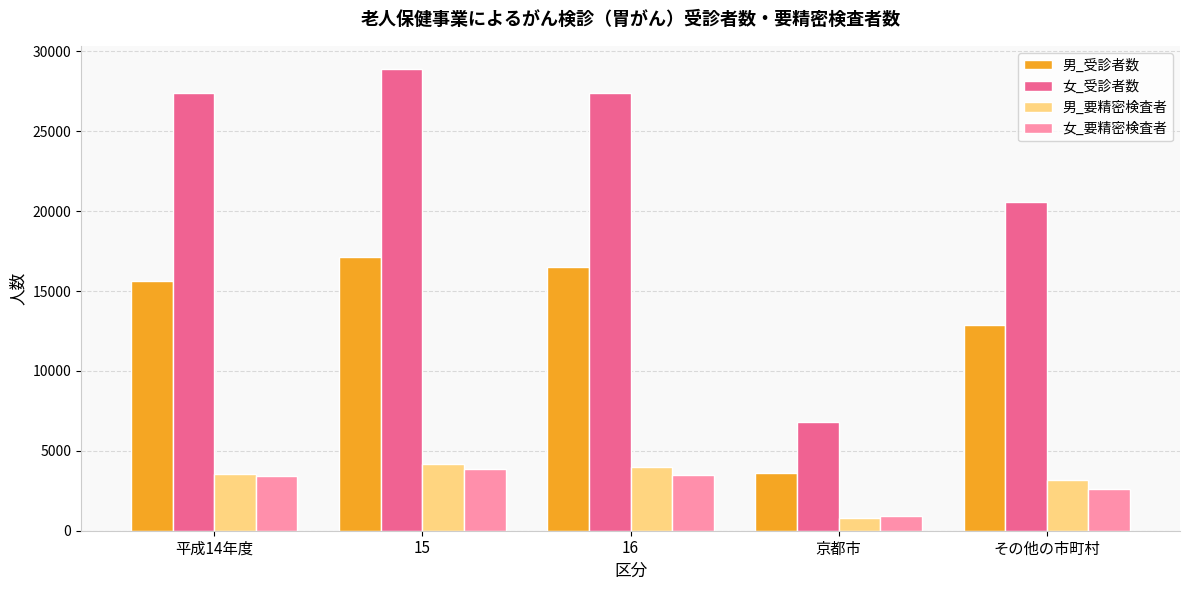

List the labels in order of 男_受診者数 value, largest first.

15, 16, 平成14年度, その他の市町村, 京都市